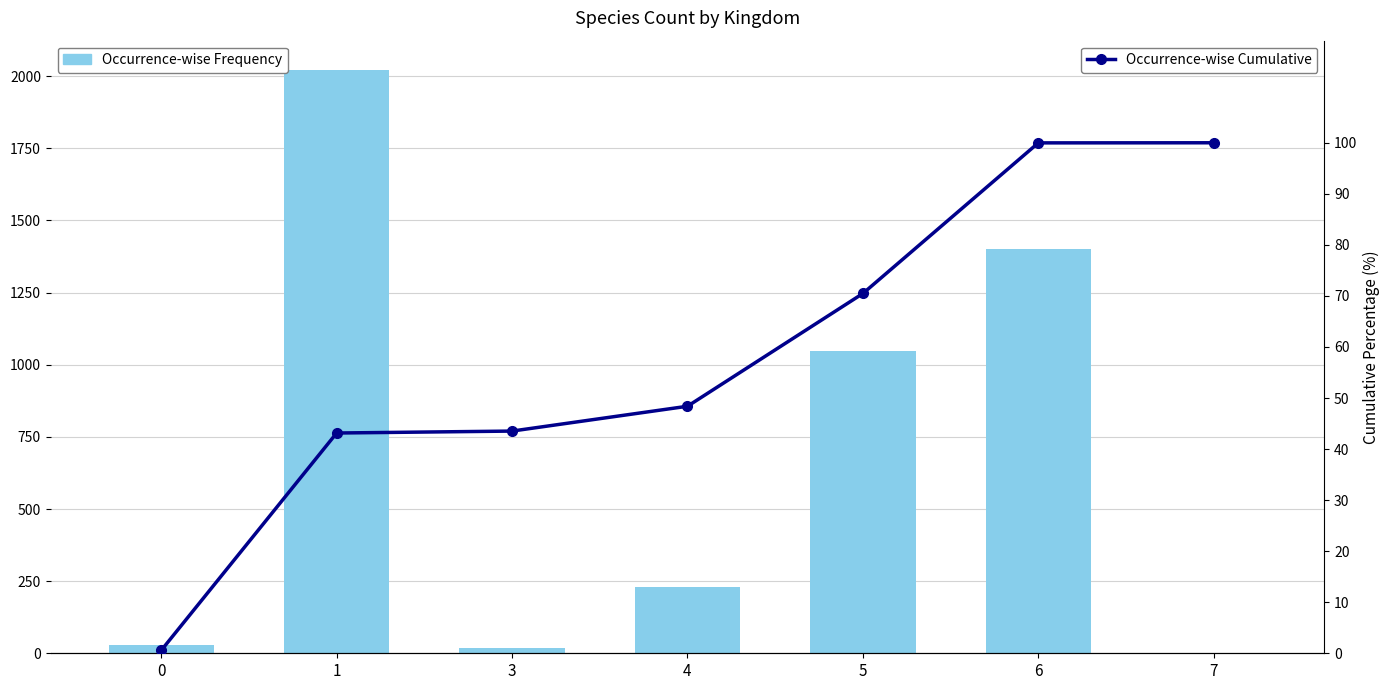

Between 5 and 7, which series saw the biggest shift?

Occurrence-wise Frequency